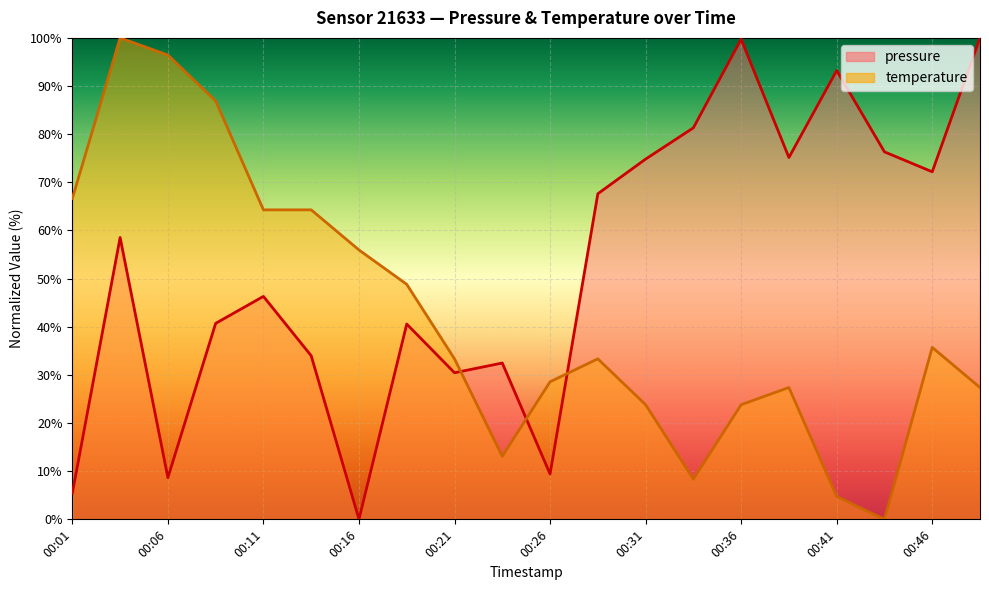

Is the value of pressure at 00:14 greater than the value of temperature at 00:21?

Yes